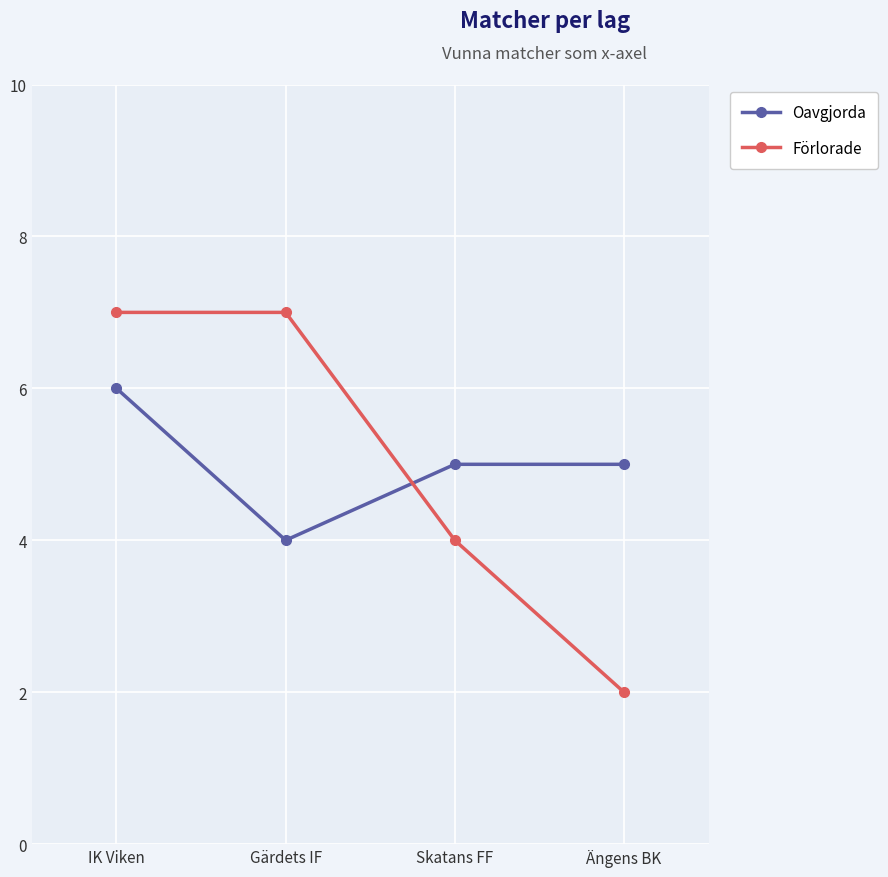

Reading left to right, transcribe all the data shown in this chart.

Oavgjorda: IK Viken=6	Gärdets IF=4	Skatans FF=5	Ängens BK=5
Förlorade: IK Viken=7	Gärdets IF=7	Skatans FF=4	Ängens BK=2